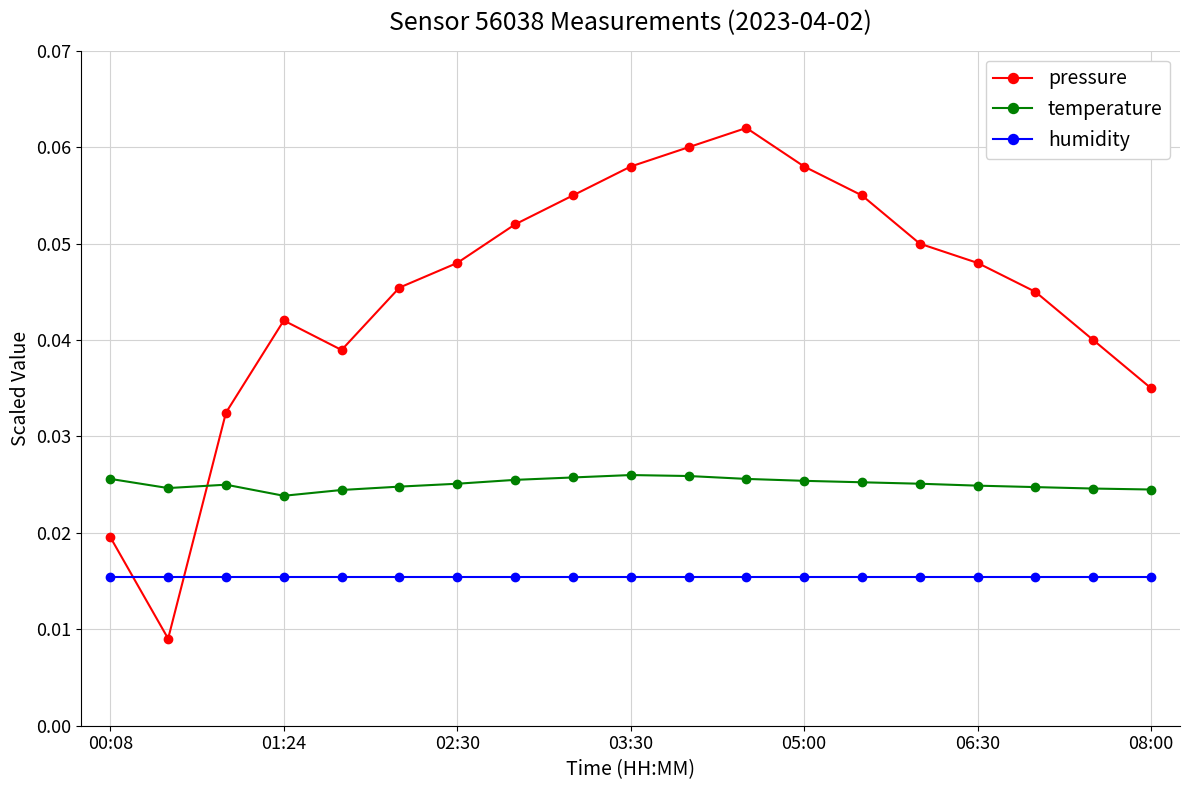

List the series in order of their overall mean, lowest first.

humidity, temperature, pressure